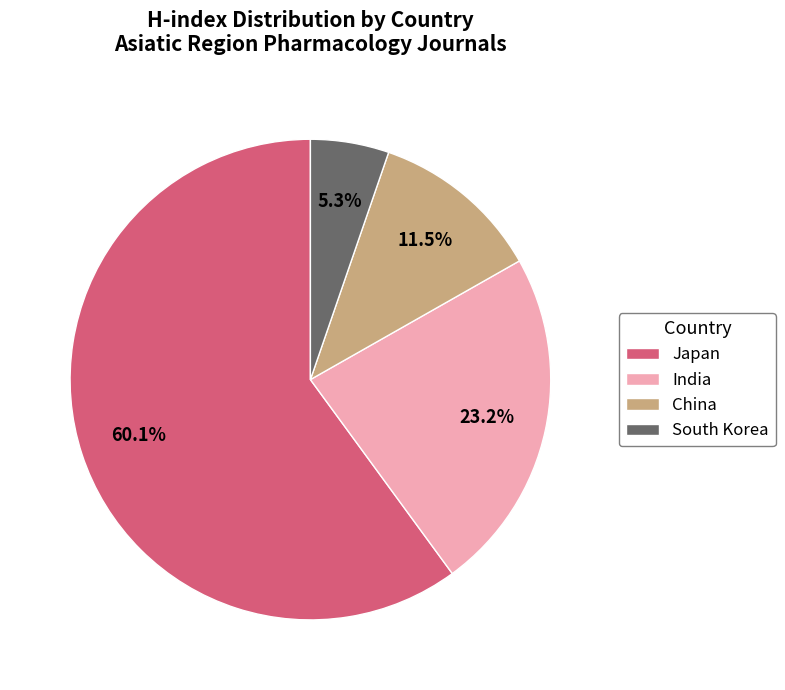

Between China and Japan, which is larger?

Japan